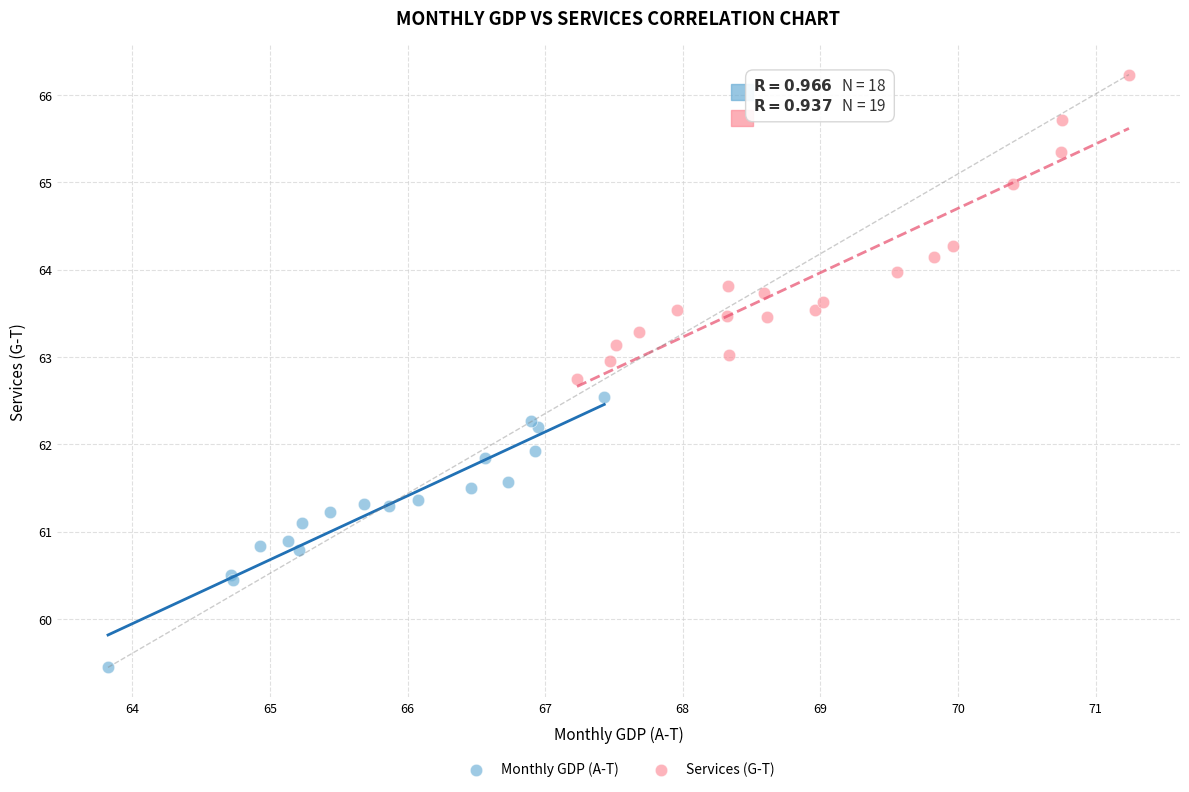

Which series reaches the maximum Y coordinate?

Services (G-T)